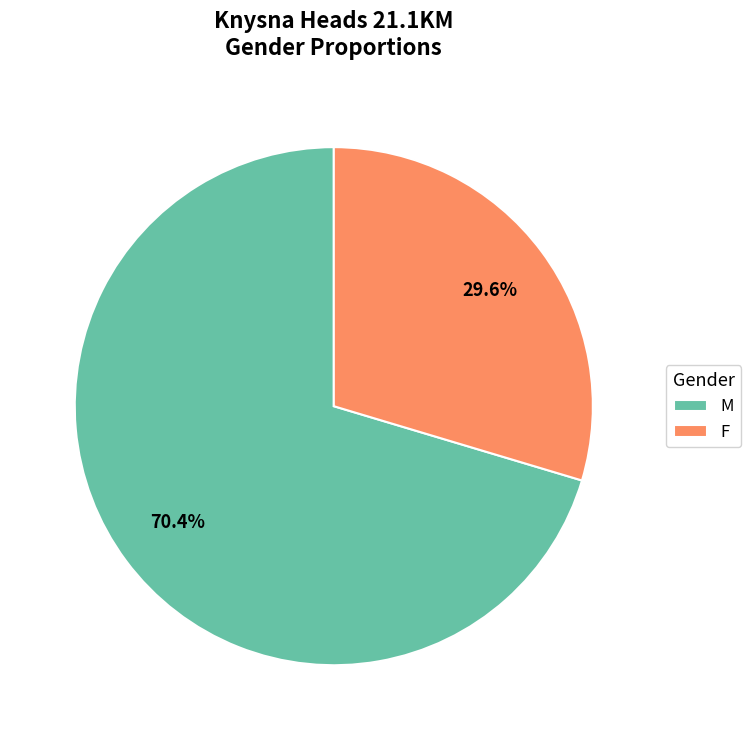

Rank the categories by value from lowest to highest.

F, M